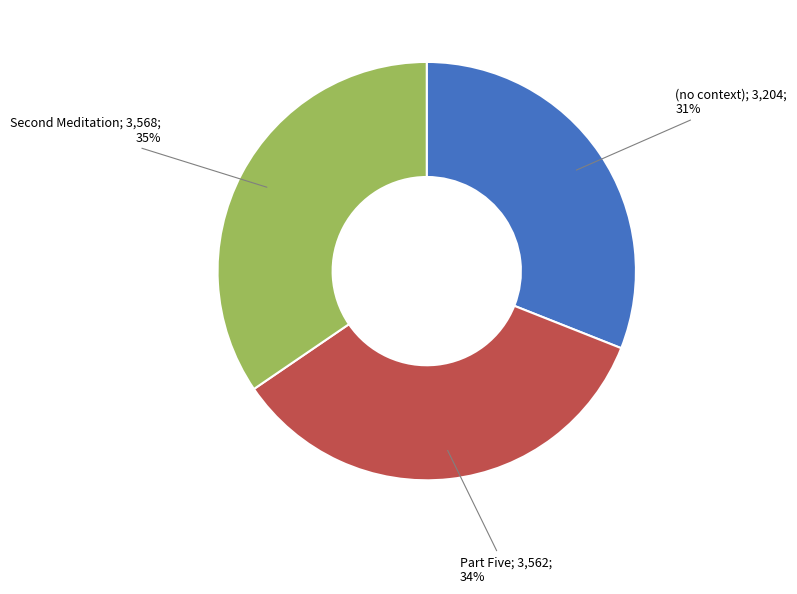

Is there any slice that represents more than half of the pie?

No